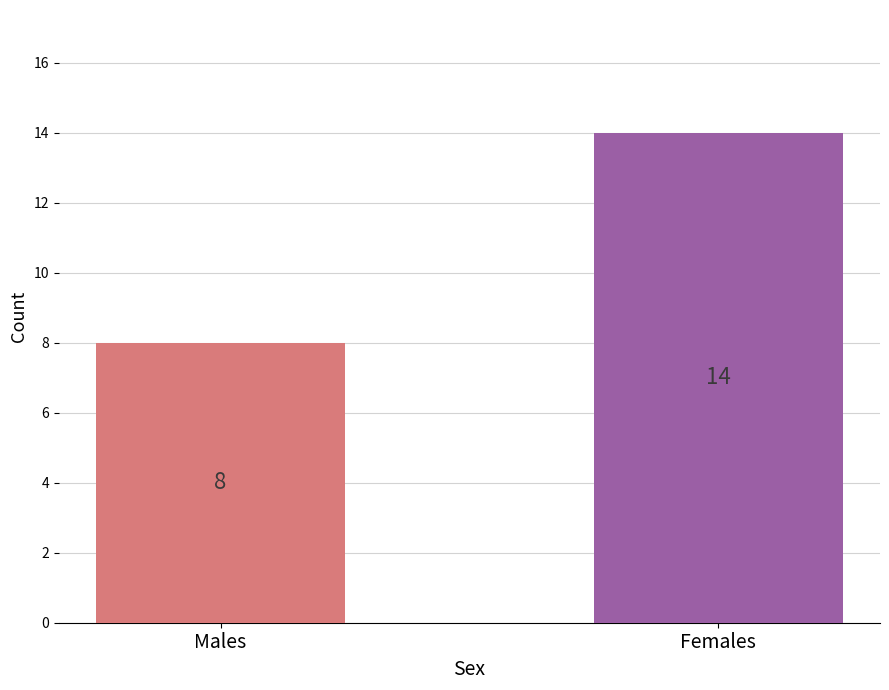

What is the label of the 2nd bar from the left?

Females